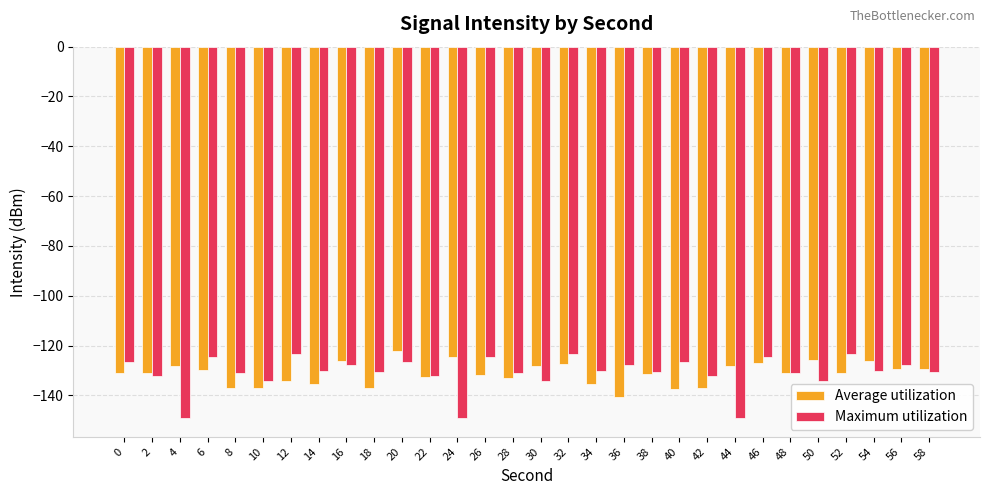

What is the difference between the maximum and minimum values in the Maximum utilization series?

25.9